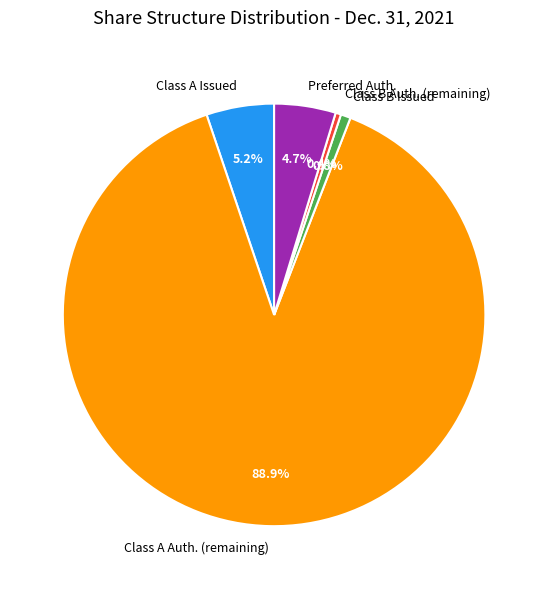

Between Class A Auth. (remaining) and Preferred Auth., which is larger?

Class A Auth. (remaining)